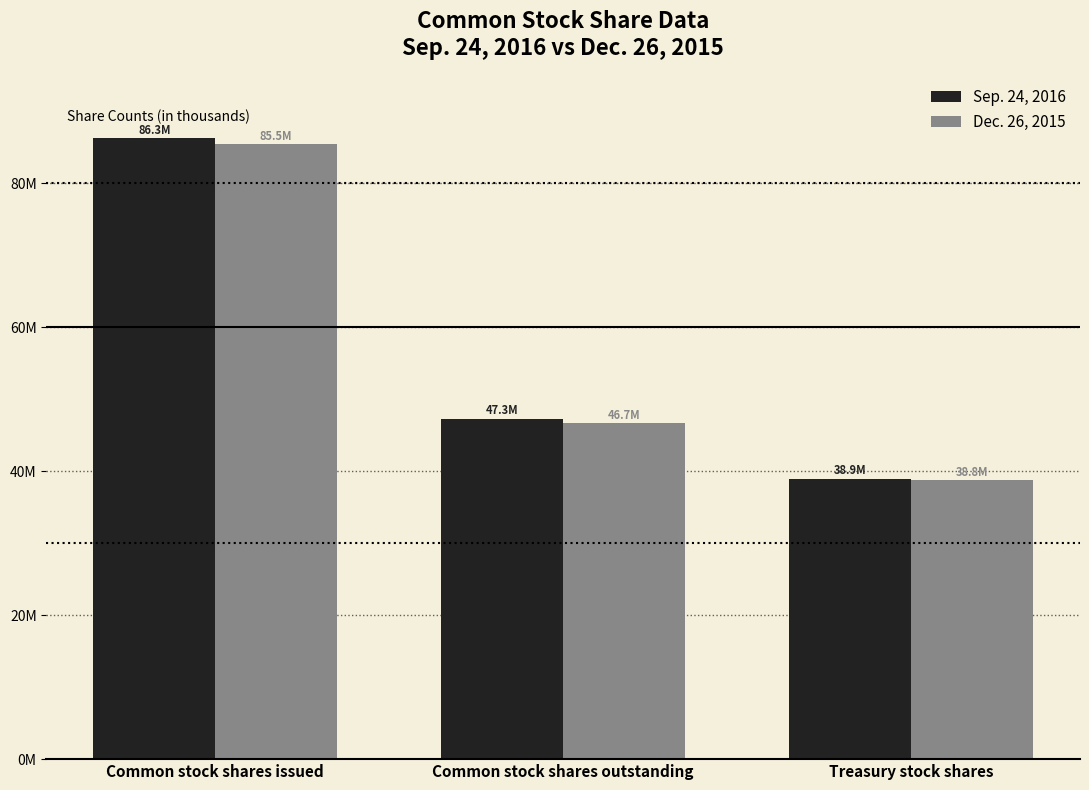

What is the label of the 2nd bar from the right?

Common stock shares outstanding